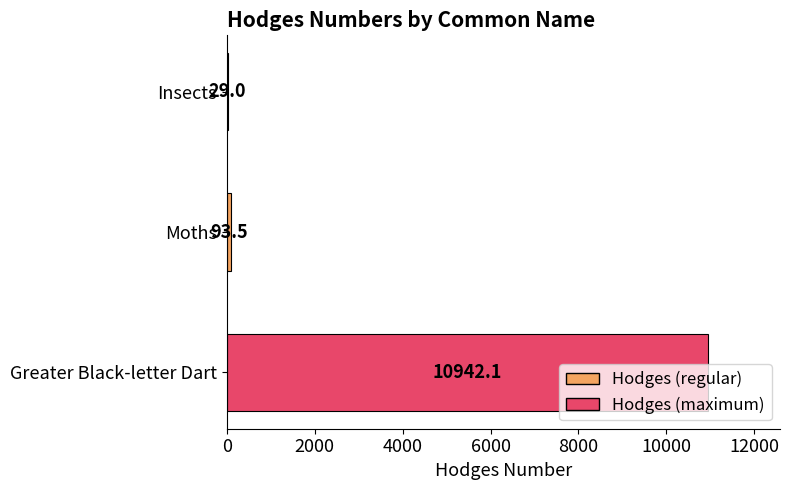

What is the greatest value displayed?

10942.1